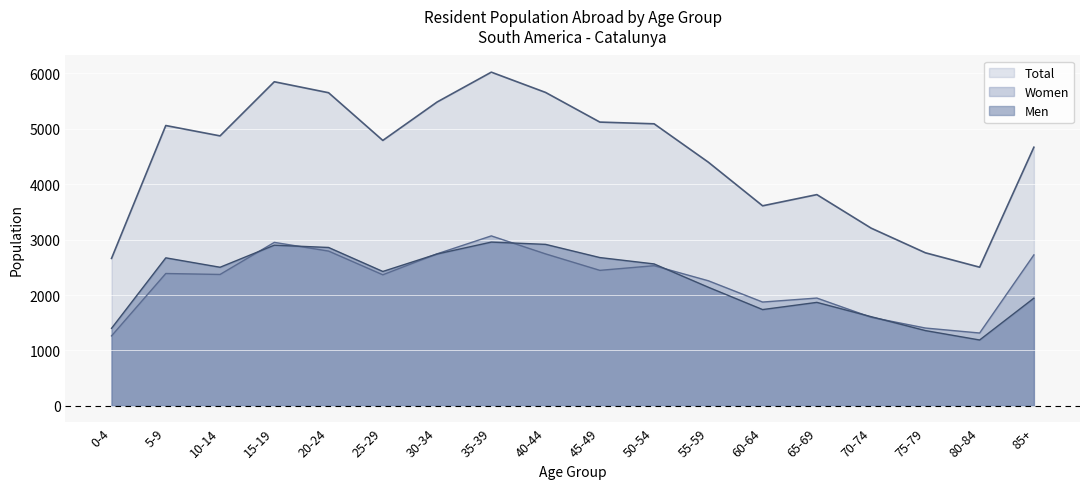

How many lines are shown in the chart?

3